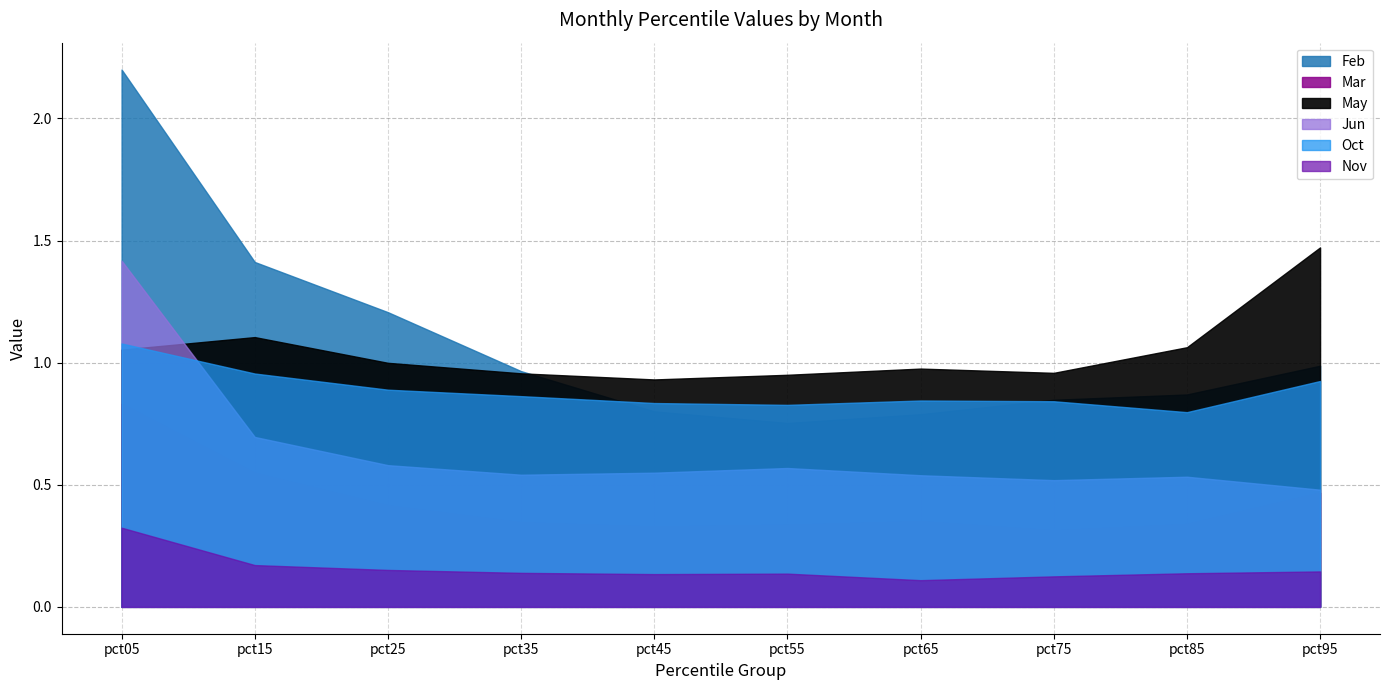

True or false: Feb has more than 1 points higher than both neighbors.

False